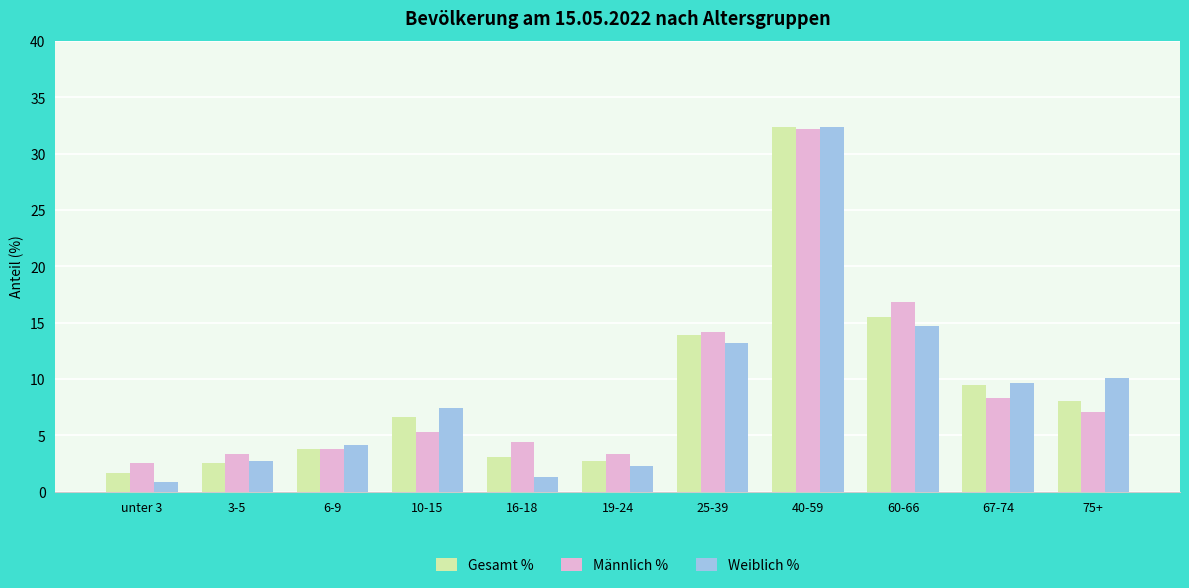

What is the label of the 8th bar from the left?

40-59